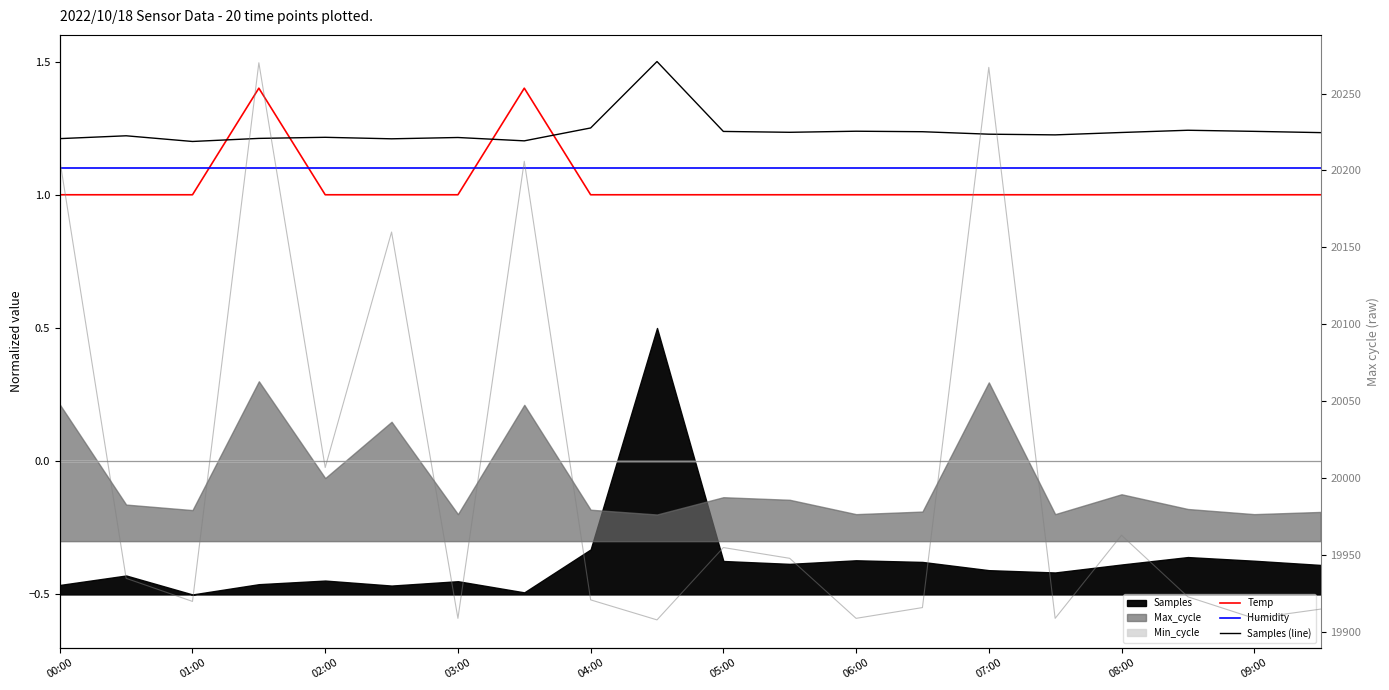

How many lines are shown in the chart?

4